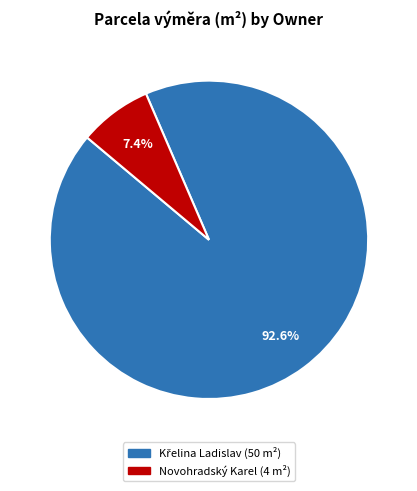

Does Novohradský Karel represent more than half of the total?

No